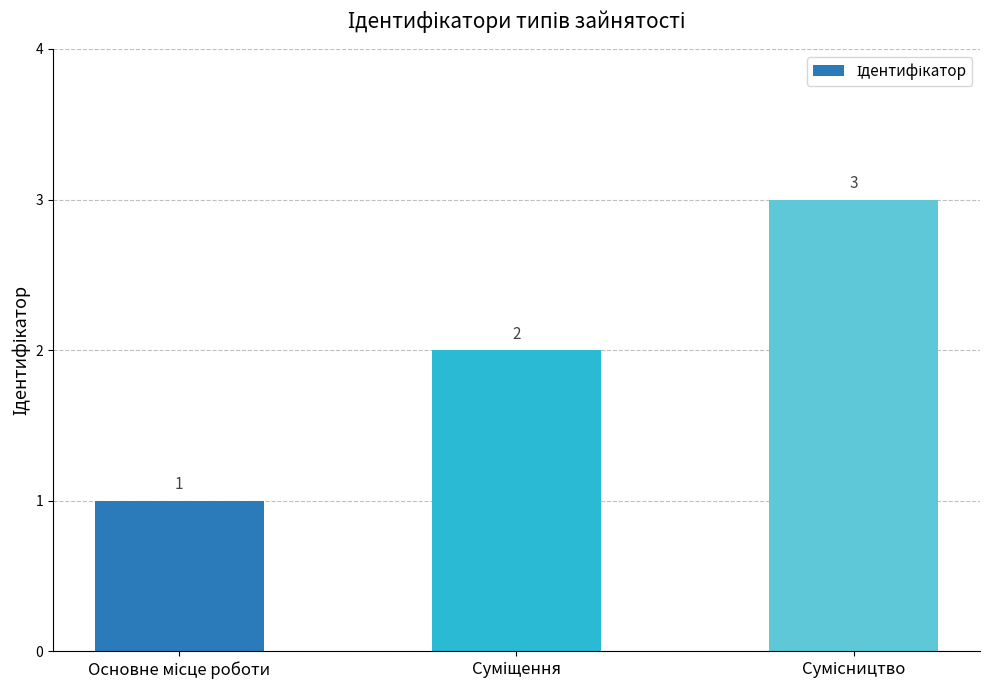

What is the greatest value displayed?

3